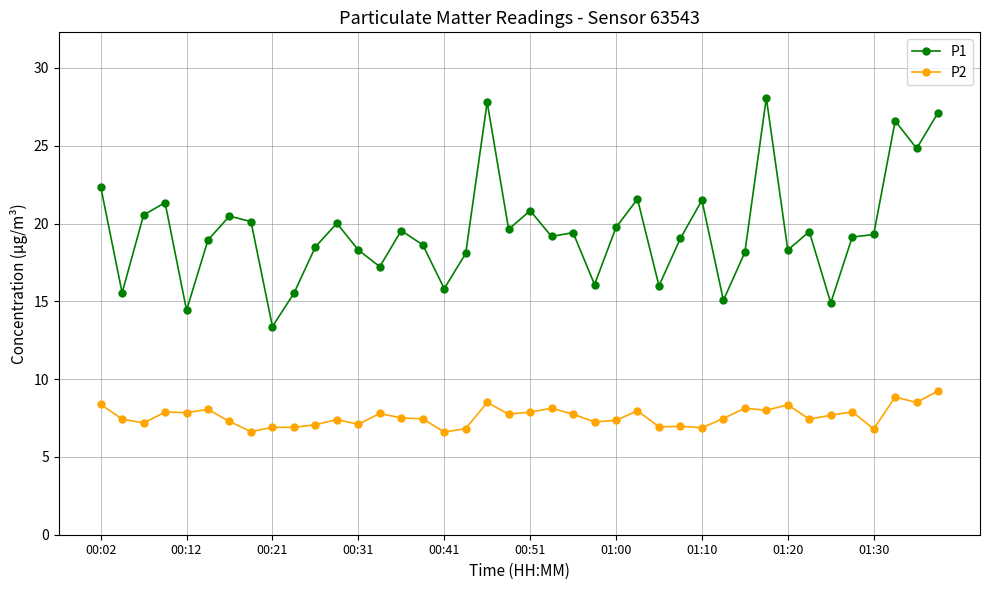

What is the average value of the P1 series?

19.5